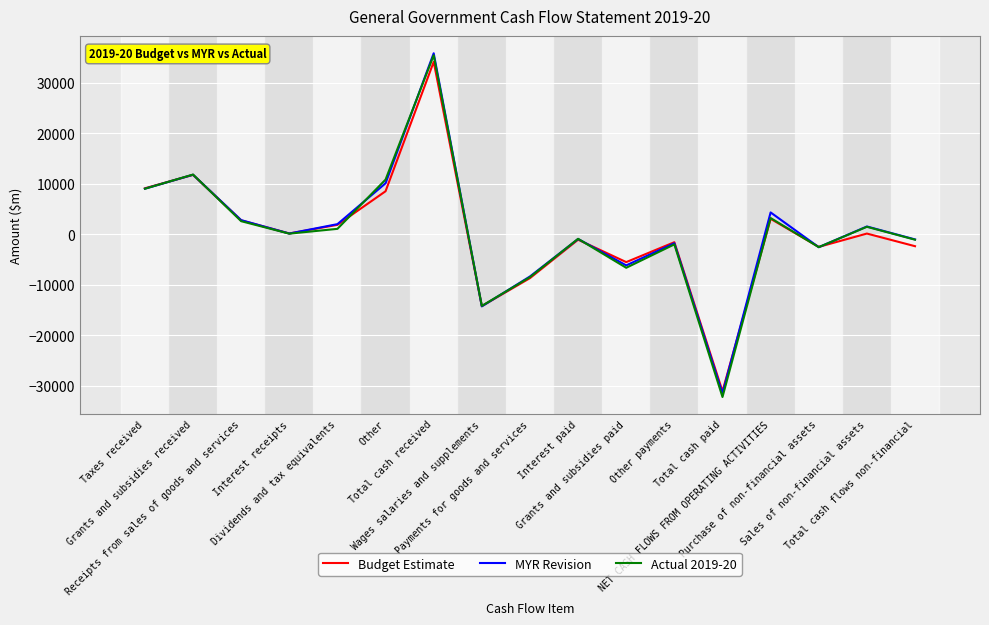

Which series has the widest spread of values?

Actual 2019-20